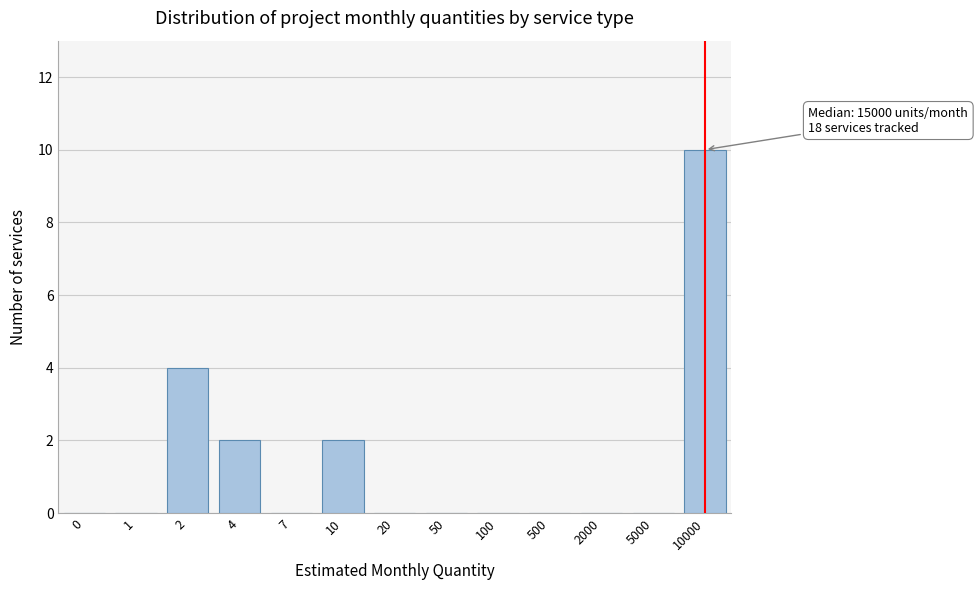

Reading left to right, list all the values displayed in this chart.

0=0	1=0	2=4	4=2	7=0	10=2	20=0	50=0	100=0	500=0	2000=0	5000=0	10000=10